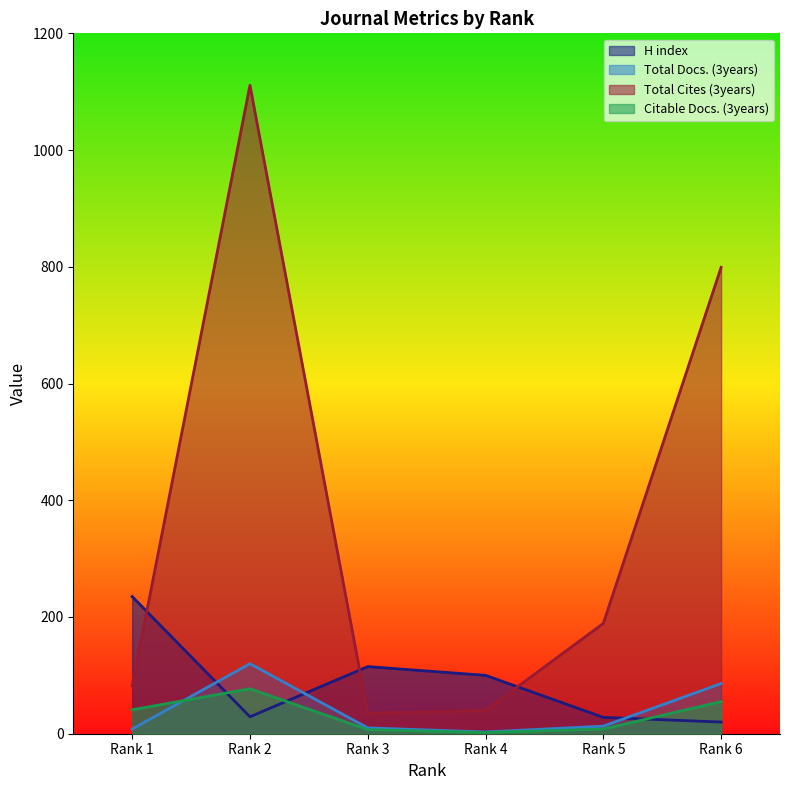

Rank the categories by Total Docs. (3years) value from lowest to highest.

Rank 4, Rank 1, Rank 3, Rank 5, Rank 6, Rank 2